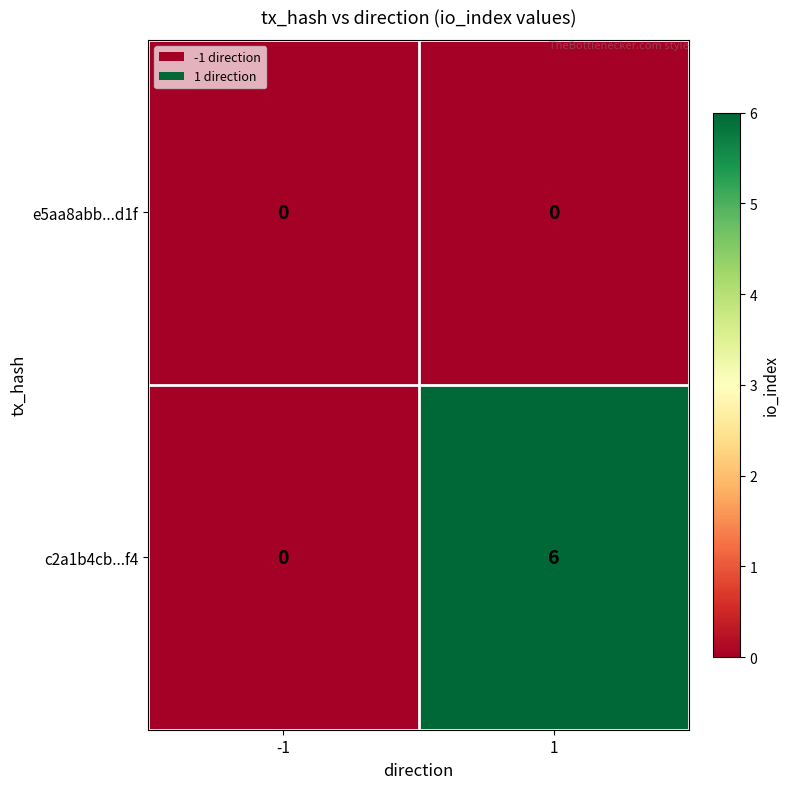

What is the sum of the c2a1b4cb...f4 values at -1 and 1?

6